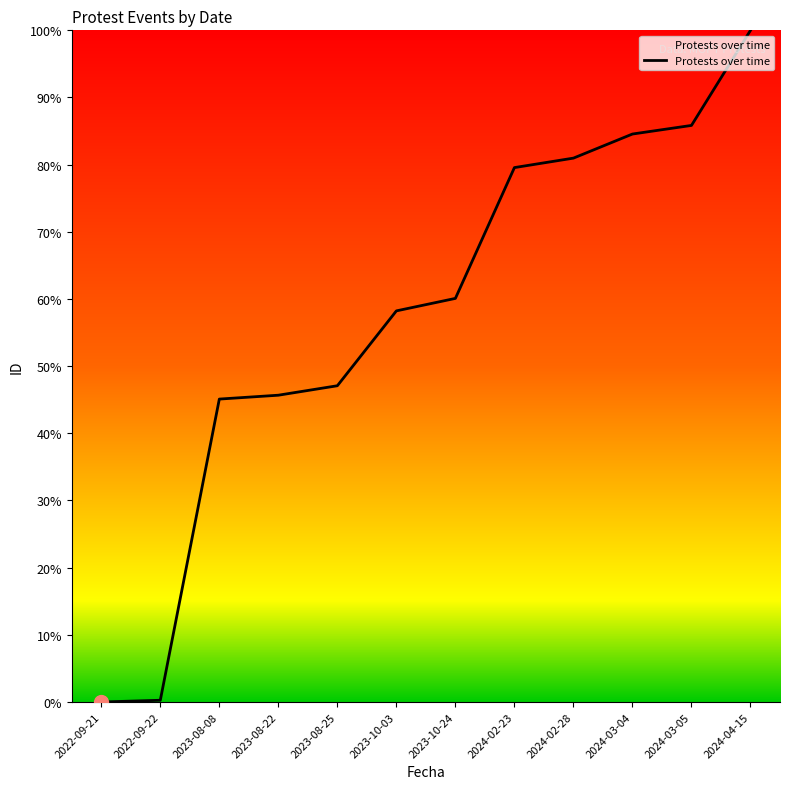

How many lines are shown in the chart?

1